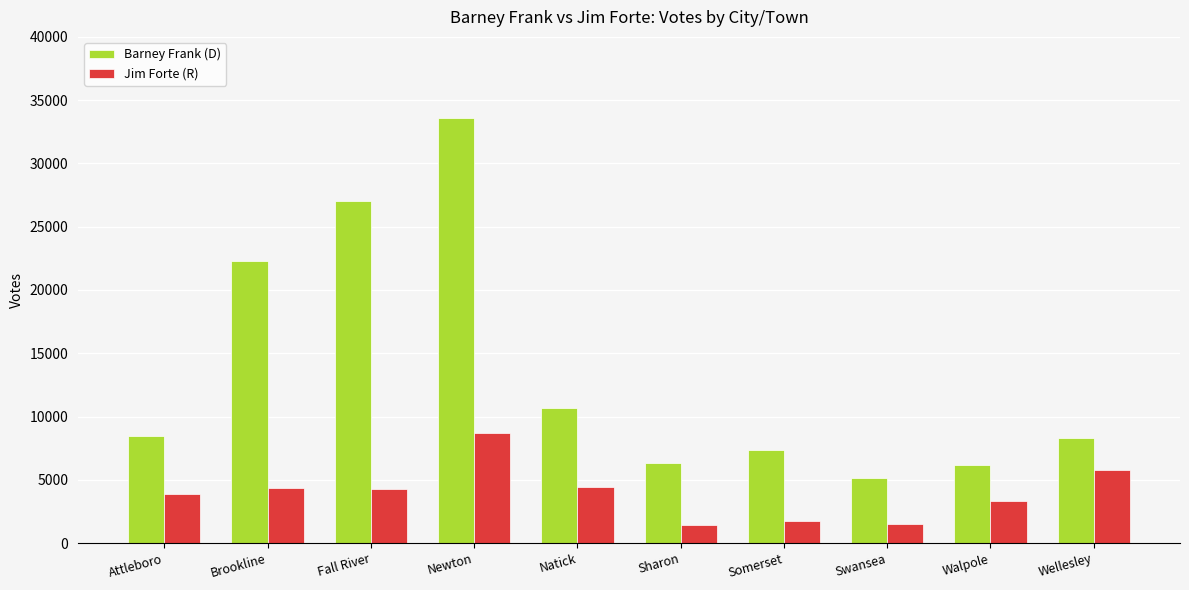

What is the maximum value shown in the chart?

33593